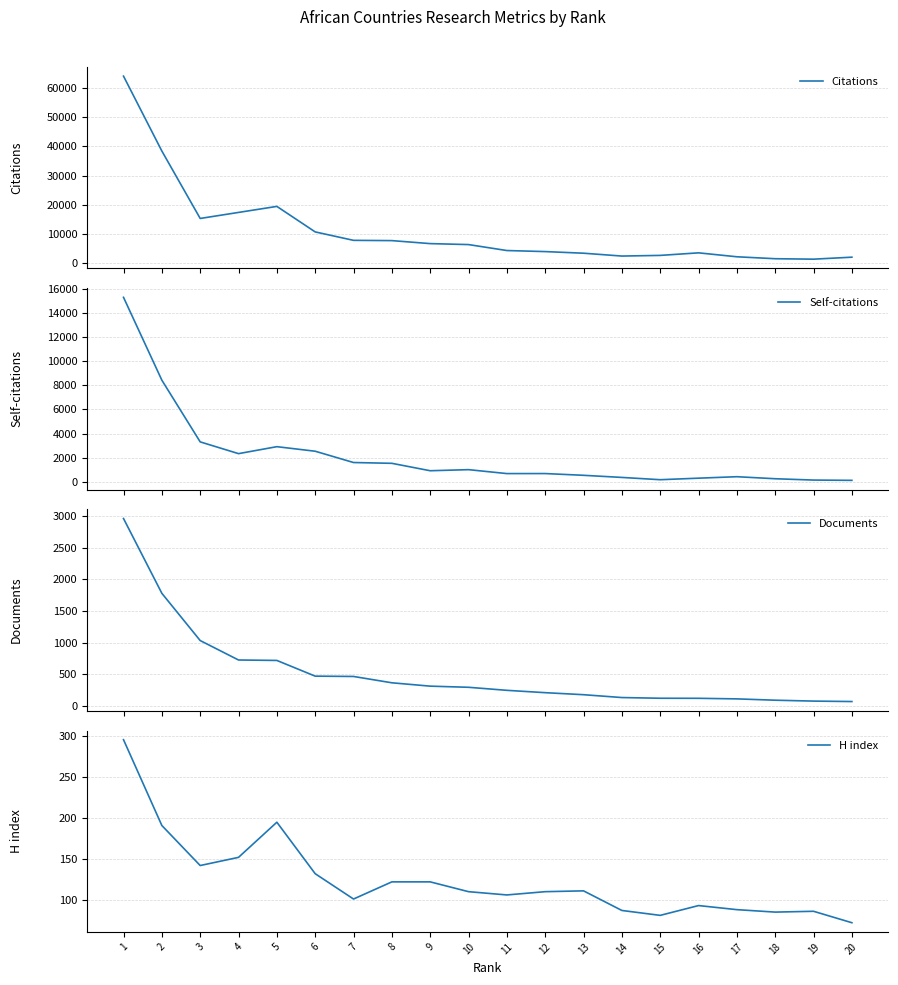

The value of H index at 17 is 156. True or false?

False